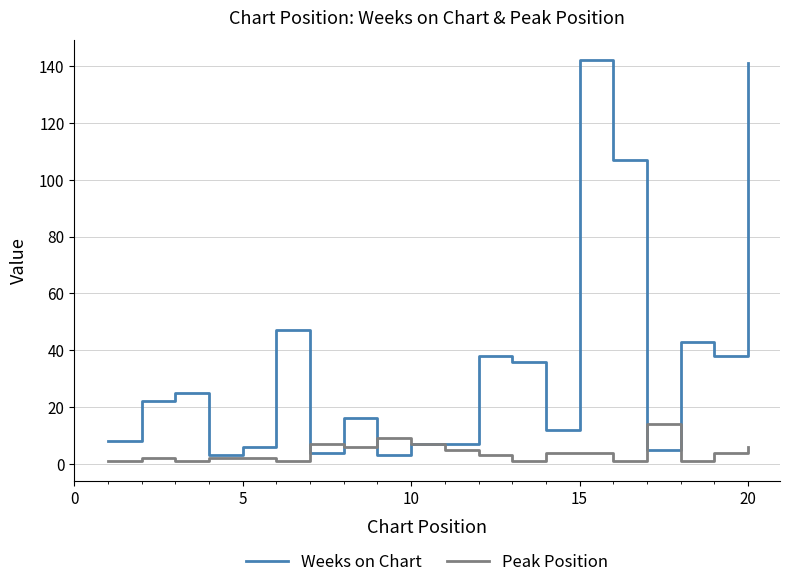

How many values in the Peak Position series are below 4?

10